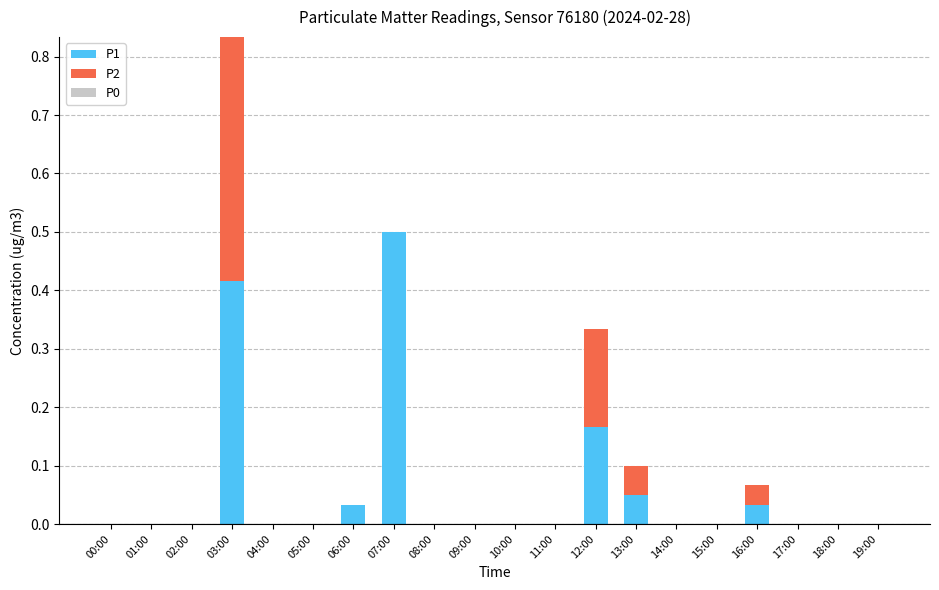

At which category is the sum across all series the highest?

03:00